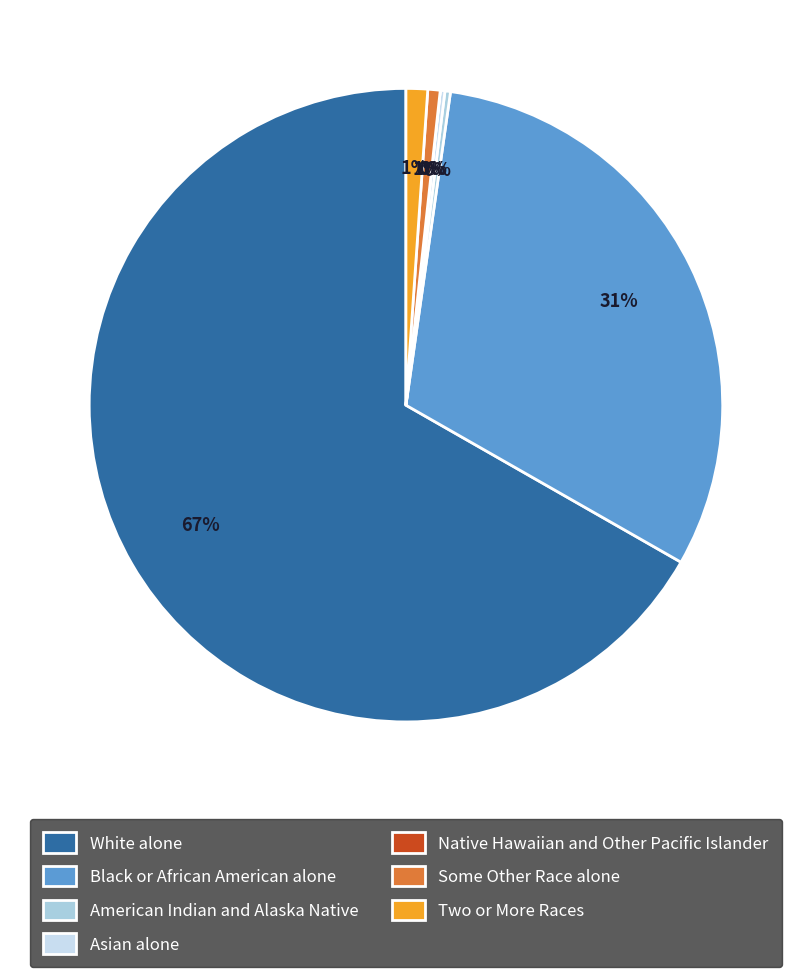

Do Asian alone and Native Hawaiian and Other Pacific Islander together represent more than half of the pie?

No